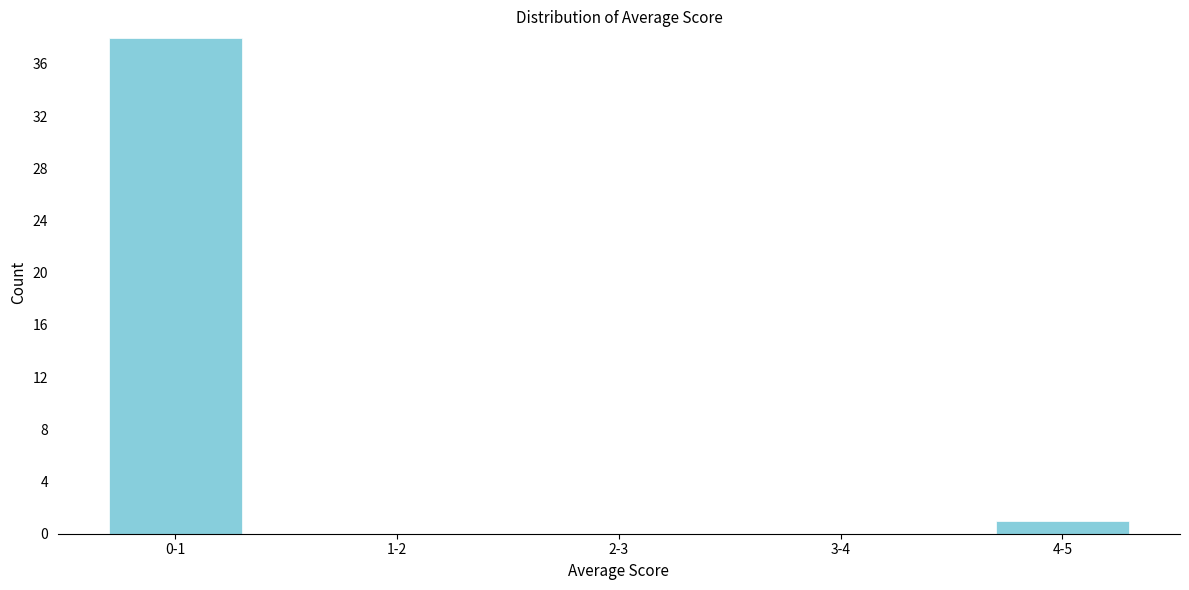

Reading left to right, list all the values displayed in this chart.

0-1=38	1-2=0	2-3=0	3-4=0	4-5=1